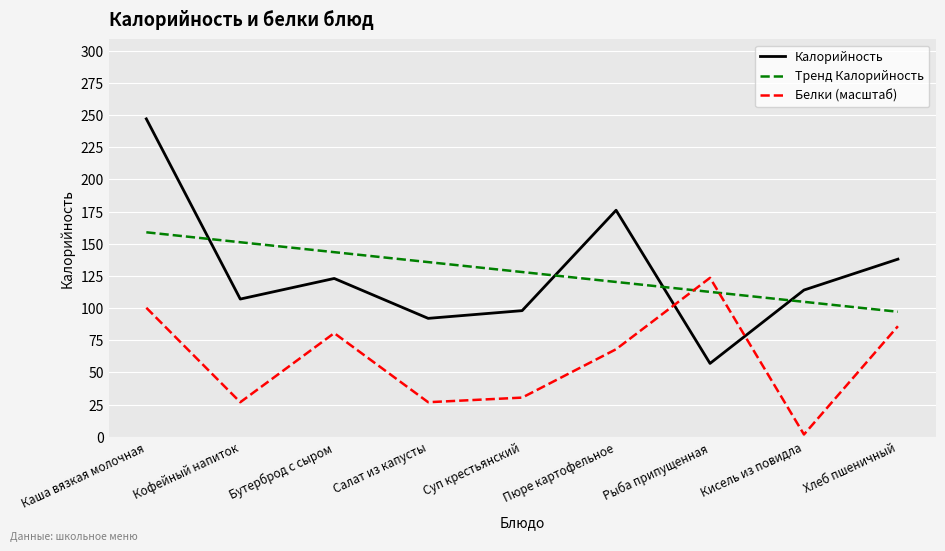

Is the value of Калорийность at Каша вязкая молочная greater than the value of Тренд Калорийность at Хлеб пшеничный?

Yes